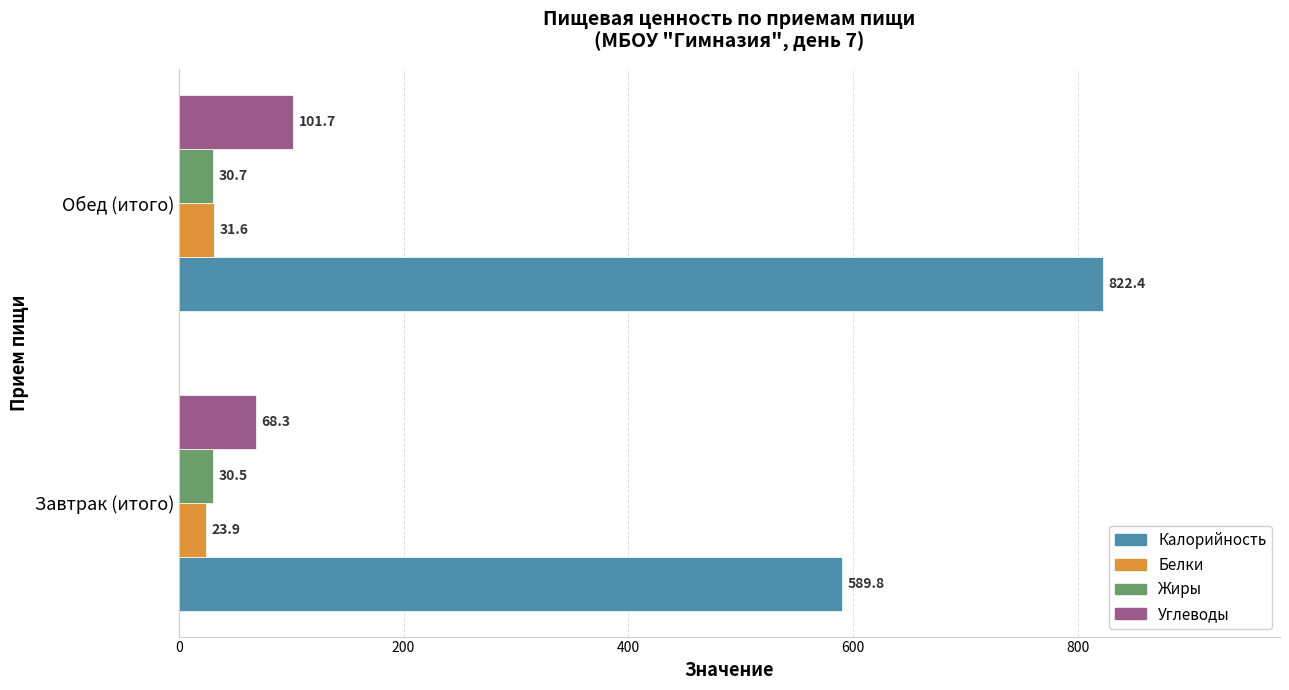

What is the average value of the Жиры series?

30.6